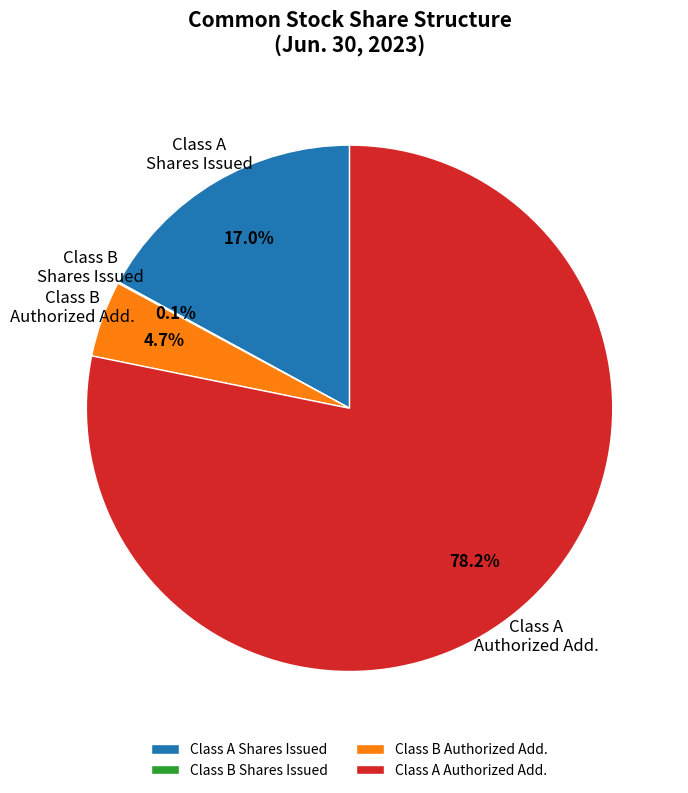

Between Class B Authorized Add. and Class A Shares Issued, which is larger?

Class A Shares Issued